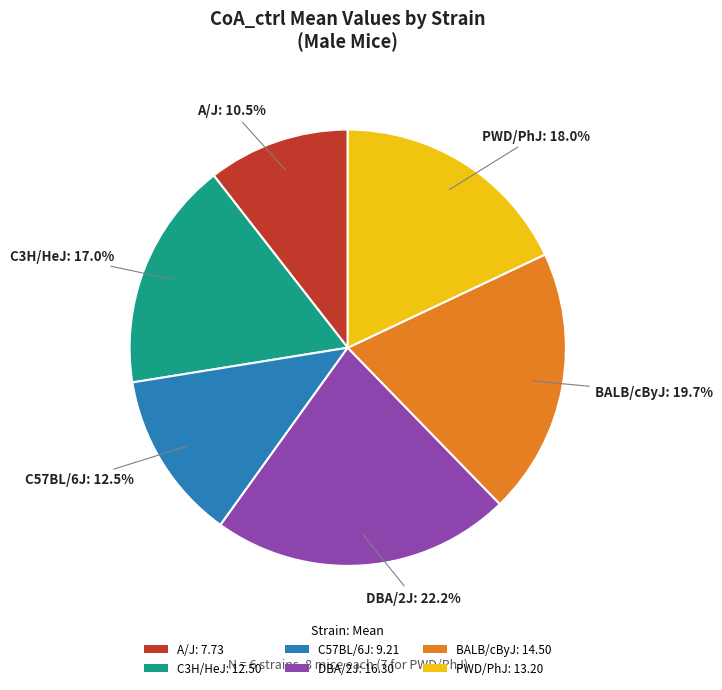

Which has a higher value, DBA/2J: 16.30 or C3H/HeJ: 12.50?

DBA/2J: 16.30